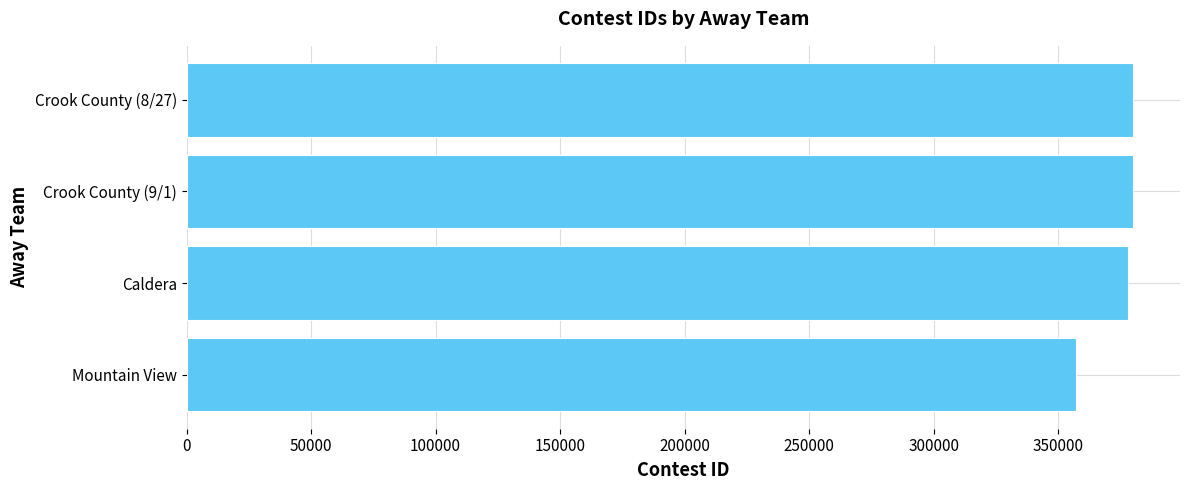

The value at Caldera is 378063. True or false?

True